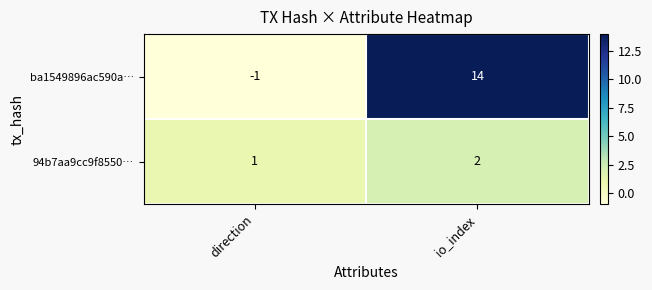

Reading left to right, list all the values displayed in this chart.

ba1549896ac590a…: -1	14
94b7aa9cc9f8550…: 1	2